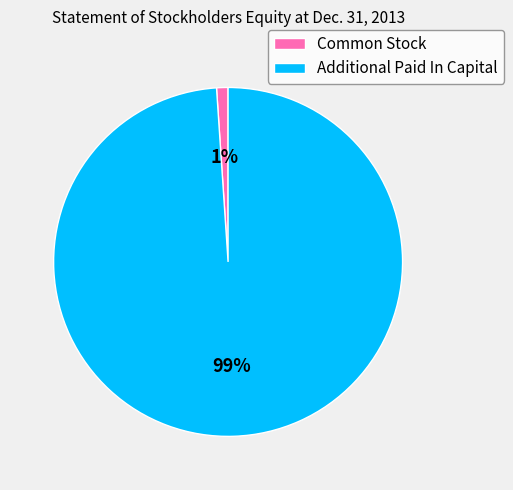

To the nearest percent, what portion does Common Stock represent?

1%